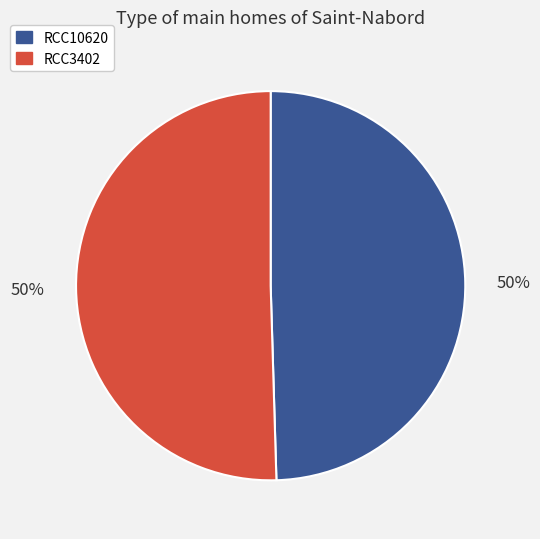

Approximately how many times larger is the value at RCC3402 compared to RCC10620?

1.0